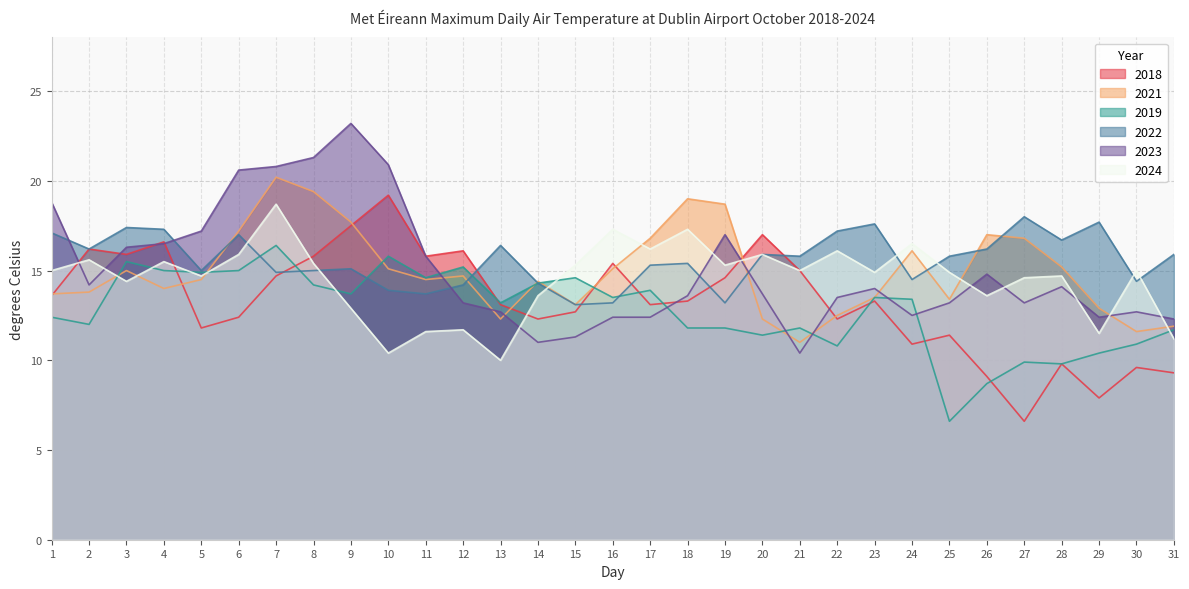

At which category is the sum across all series the highest?

7